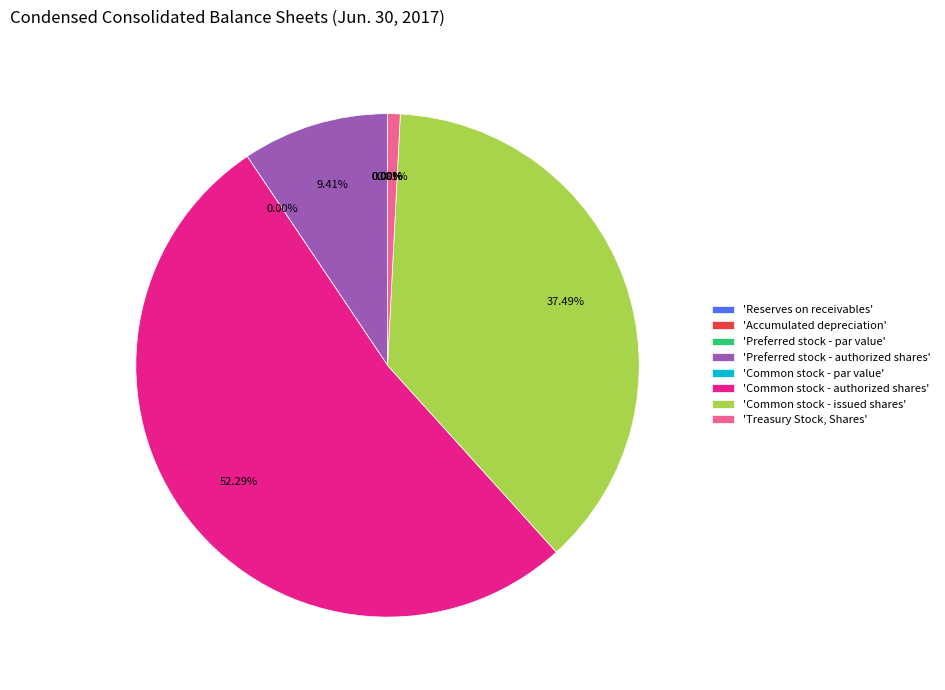

What is the total percentage of Common stock - authorized shares and Reserves on receivables?

52.3%